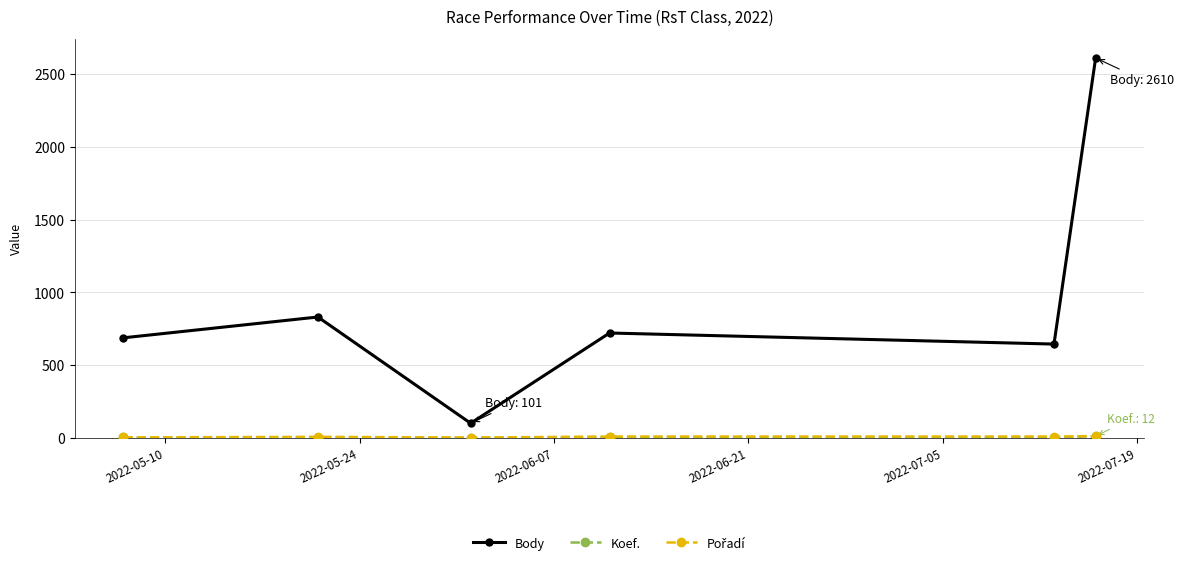

Which series has the widest spread of values?

Body